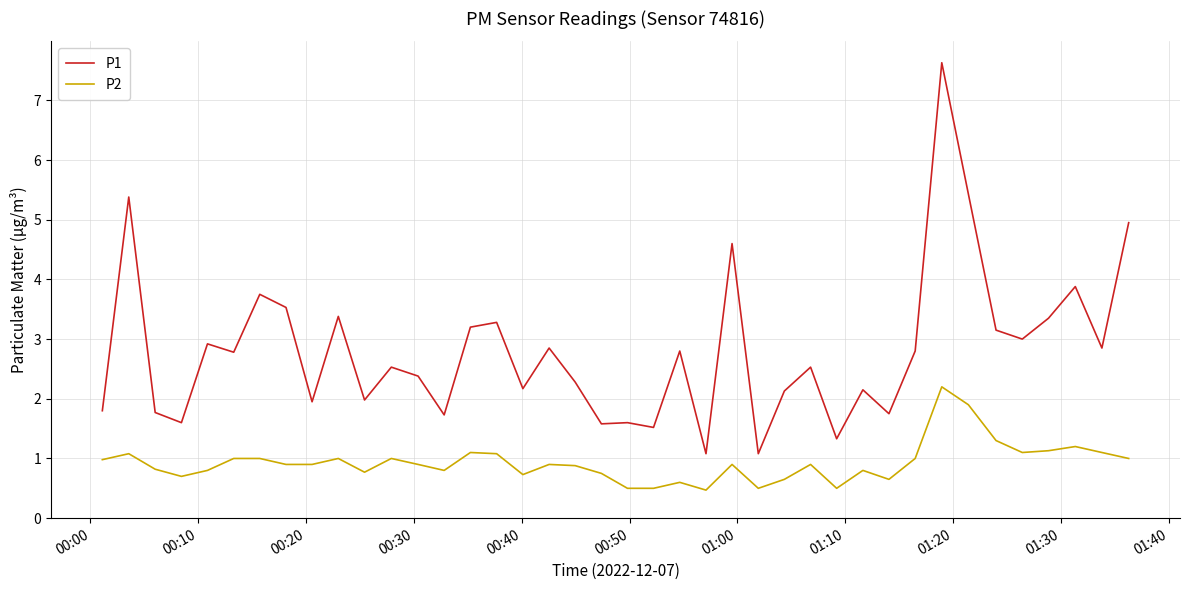

True or false: P1 and P2 intersect in this chart.

False